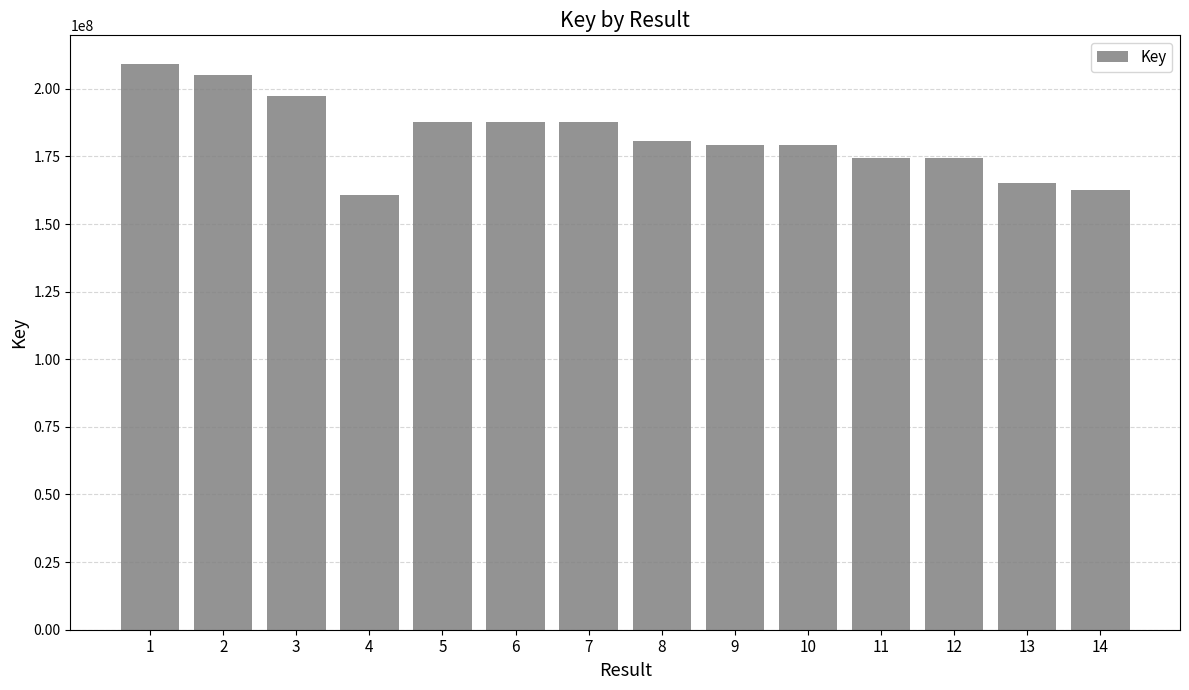

The value at 9 is 179373669. True or false?

True